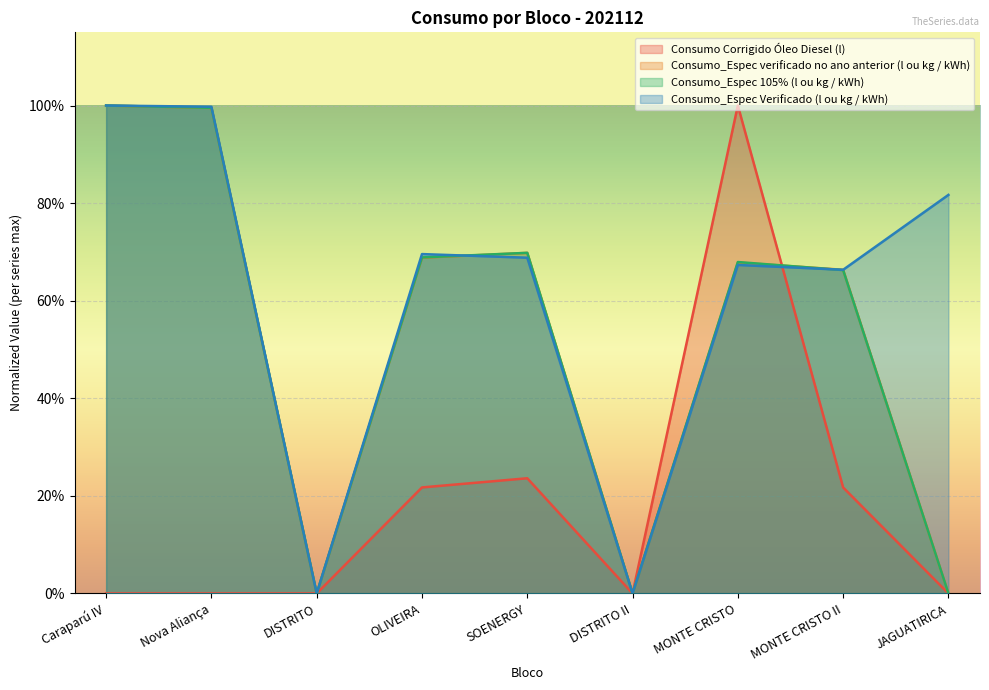

What is the total value across all series at MONTE CRISTO II?

2.2